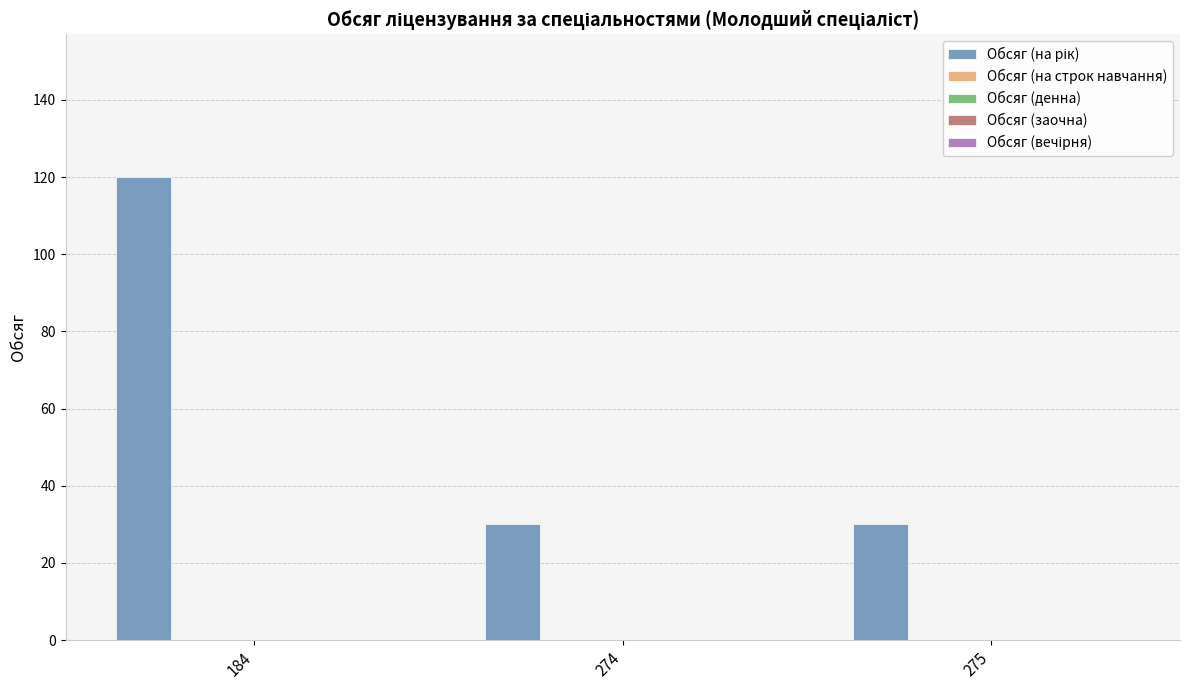

What is the minimum value shown in the chart?

30